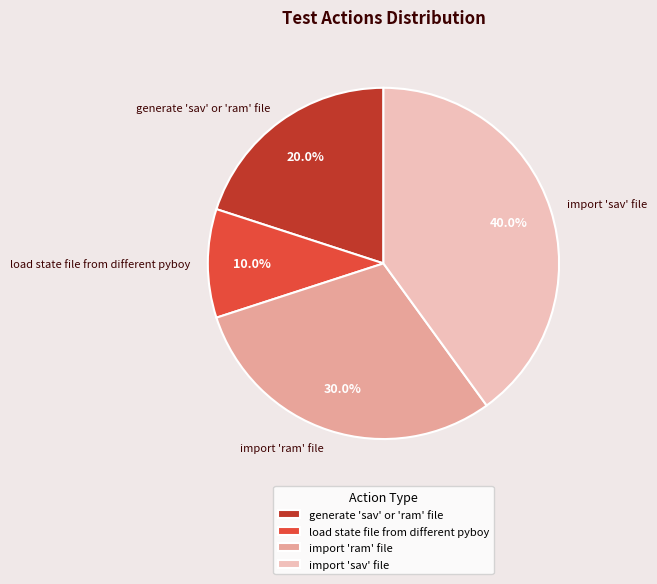

Rank the categories by value from lowest to highest.

load state file from different pyboy, generate 'sav' or 'ram' file, import 'ram' file, import 'sav' file